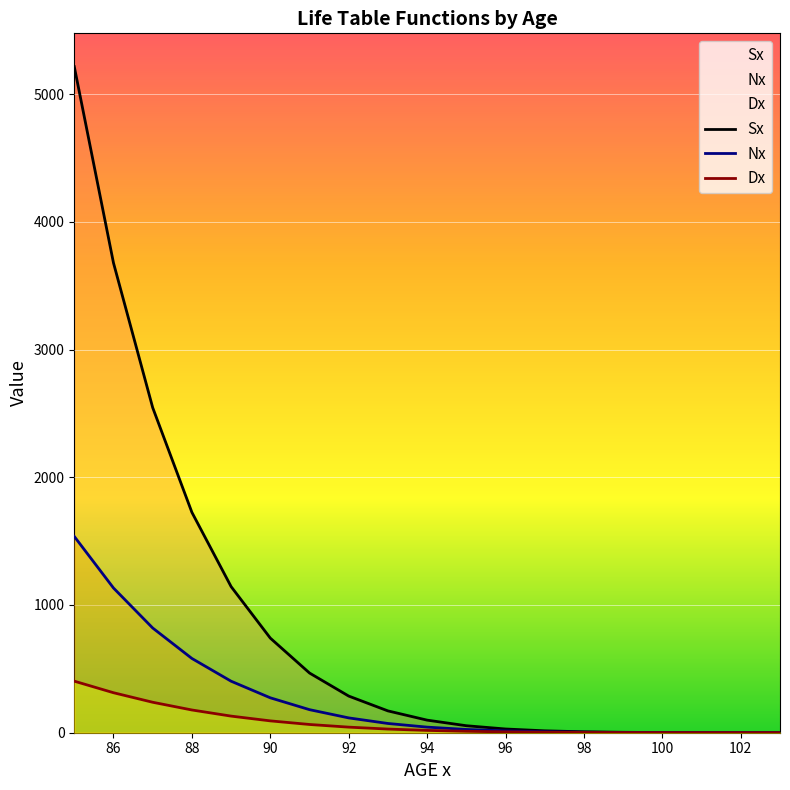

At 102, list the series in order from largest to smallest.

Sx, Nx, Dx